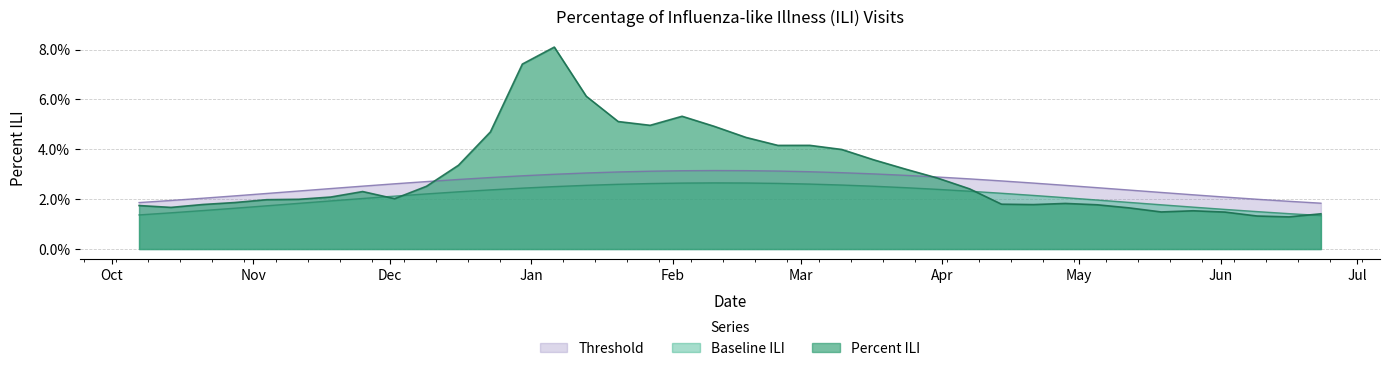

How many distinct data groups are displayed?

3